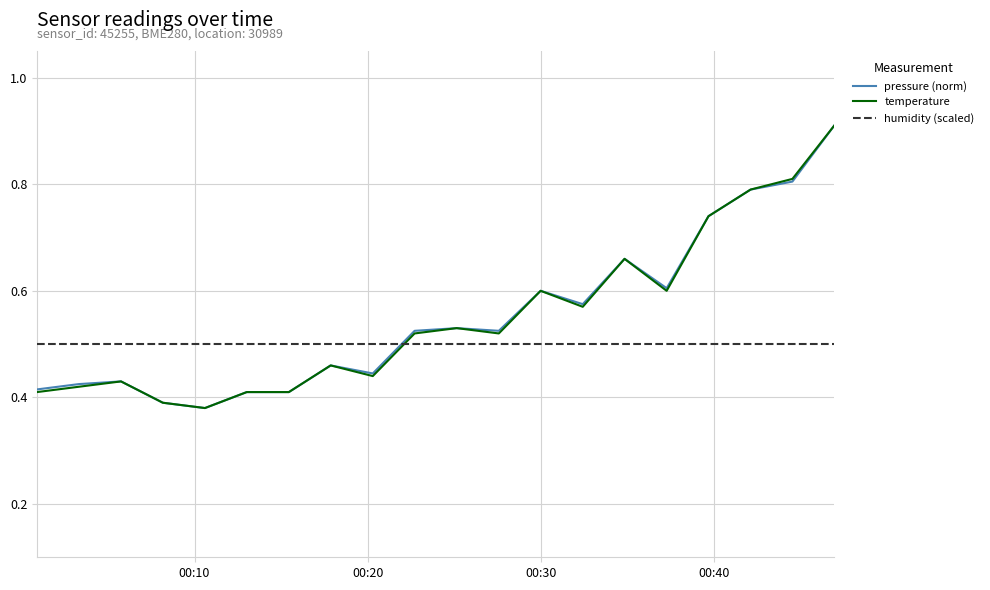

Which series ends up on top after the final intersection of humidity (scaled) and pressure (norm)?

pressure (norm)